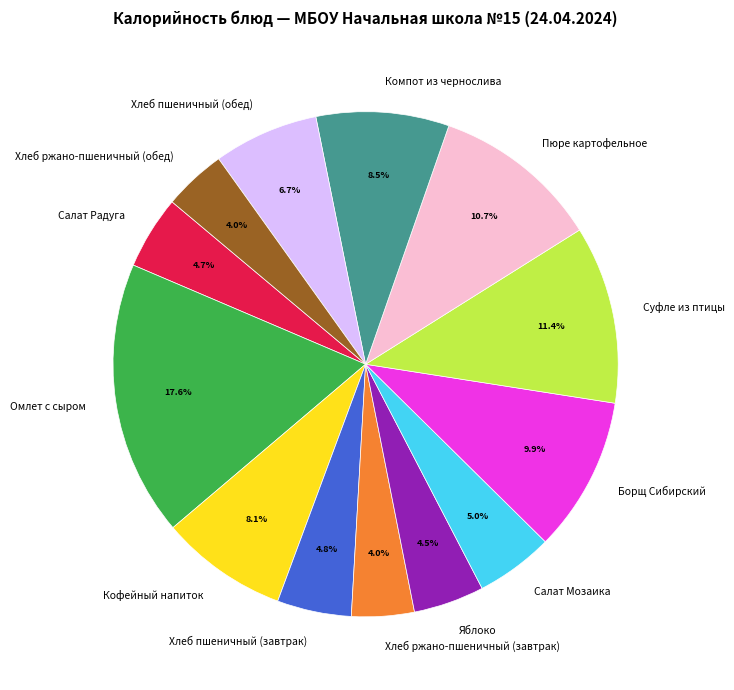

To the nearest percent, what is the difference between the largest and smallest slice percentages?

14%